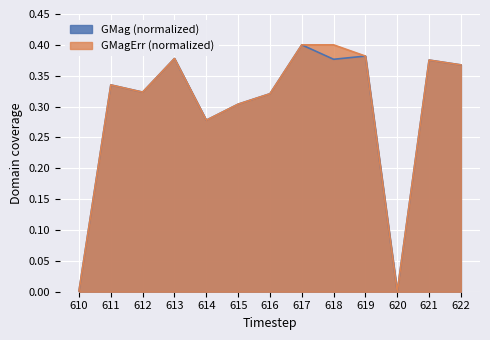

How many points are higher than both their immediate neighbors (excluding endpoints)?

5